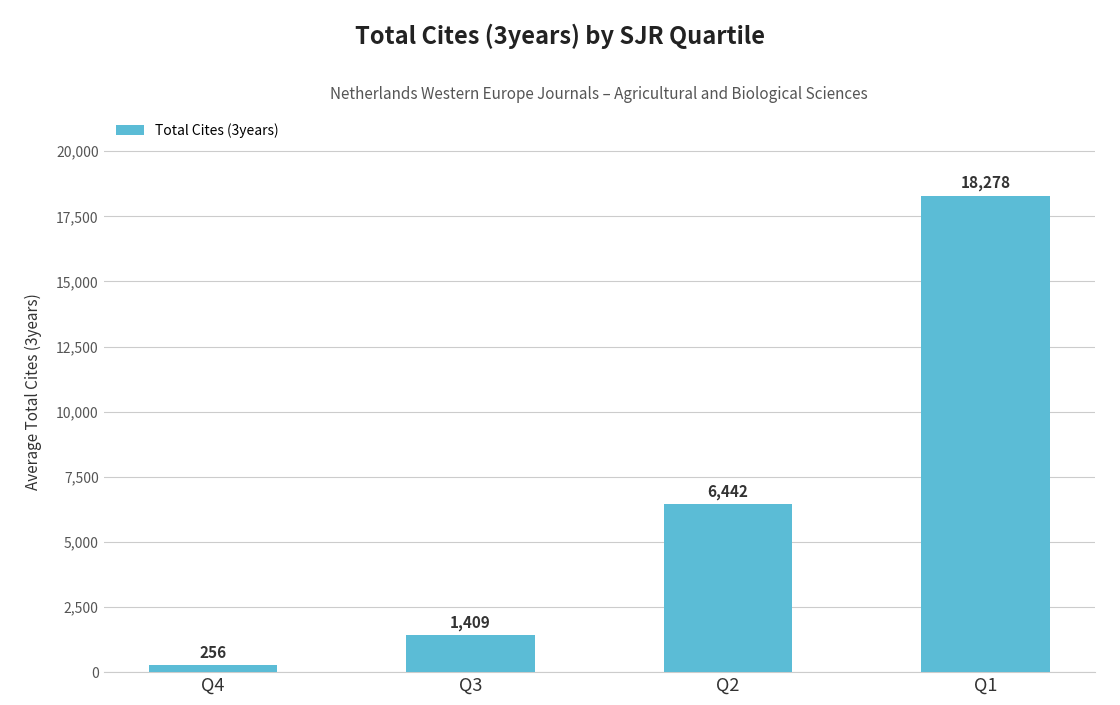

Is it true that the value at Q2 is 6441.7?

True